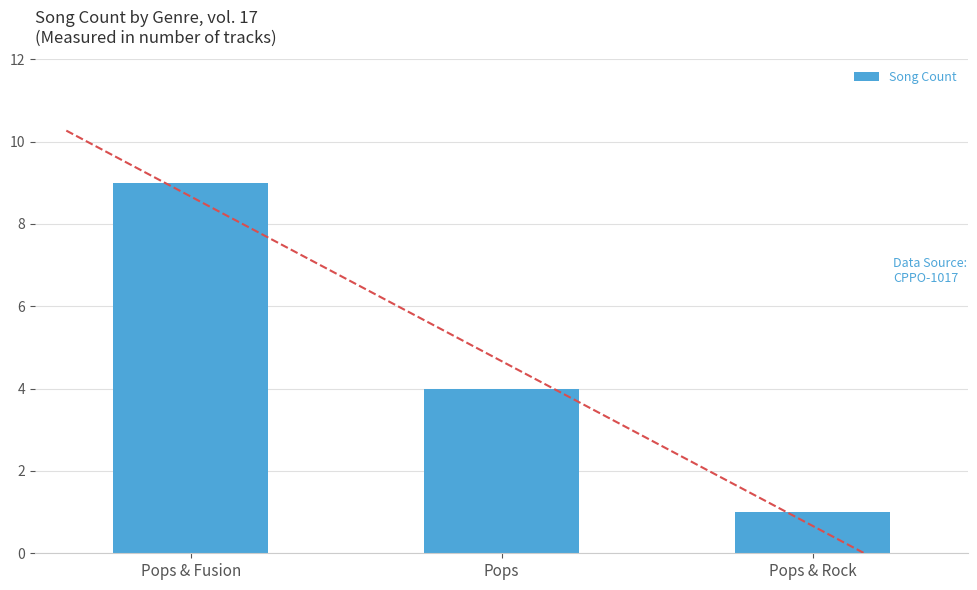

What position from the left is Pops & Fusion?

1